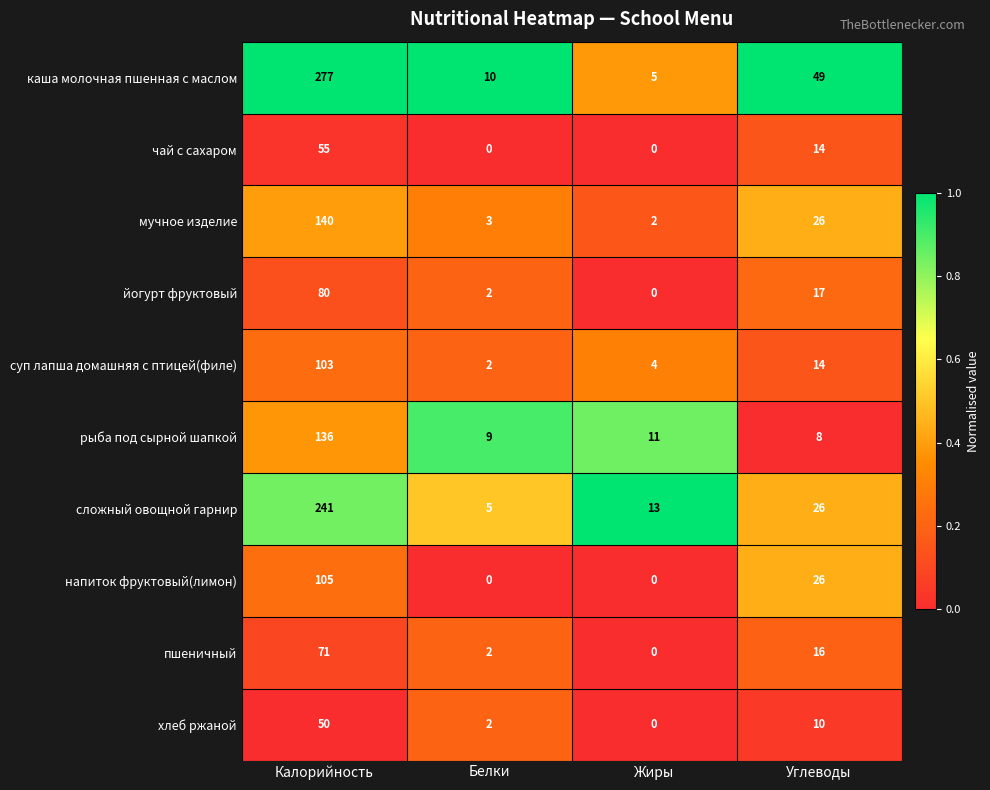

The value of йогурт фруктовый at Белки is 1. True or false?

False